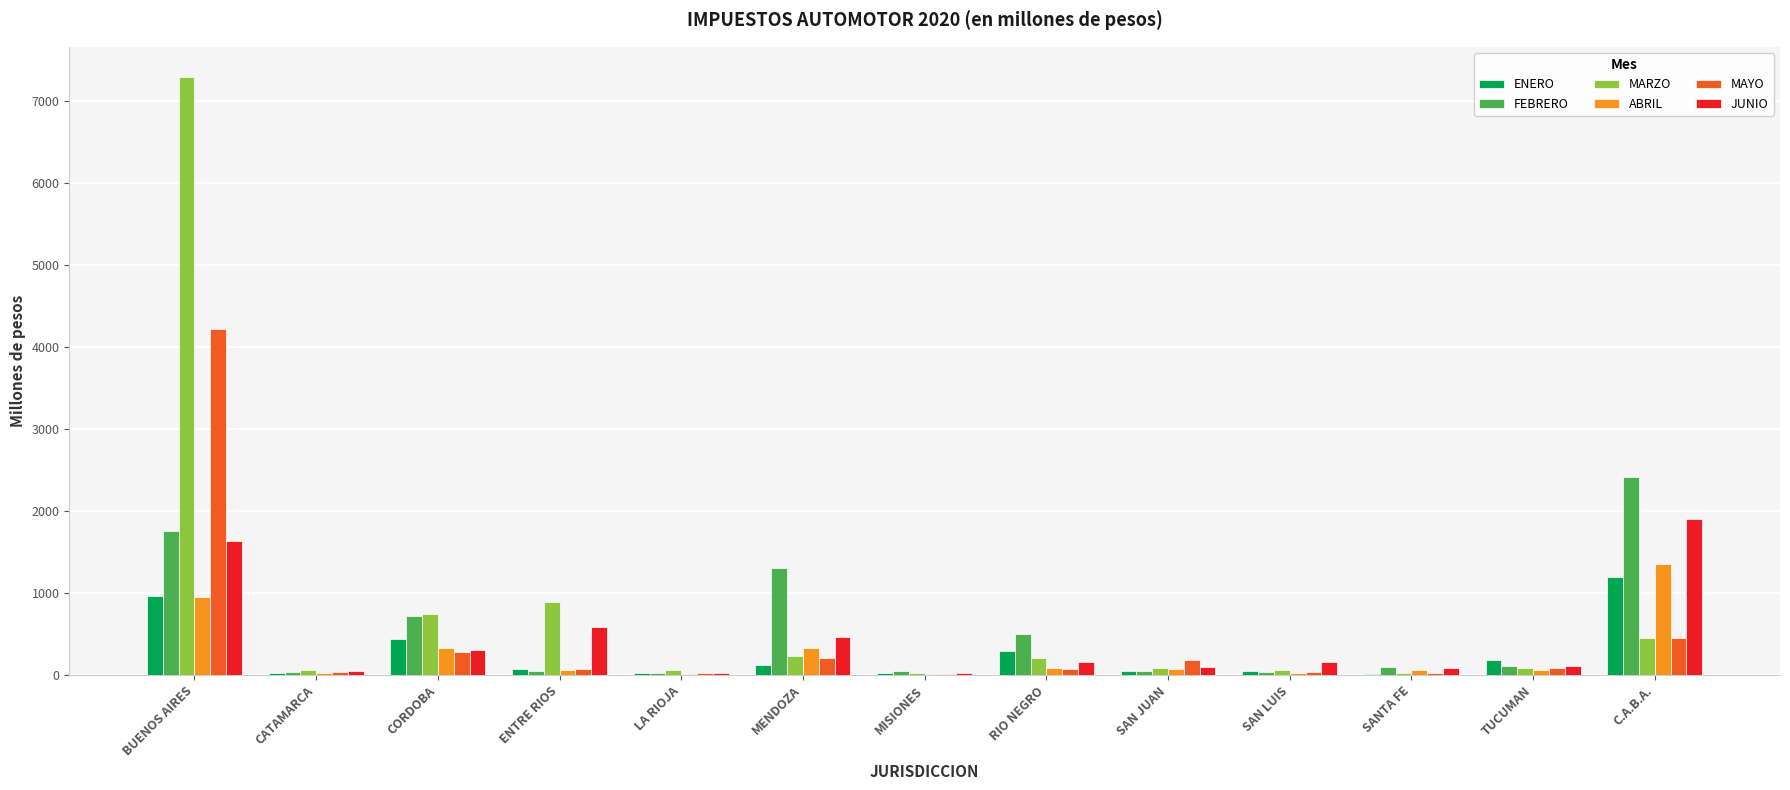

The value of MARZO at ENTRE RIOS is 191.1. True or false?

False